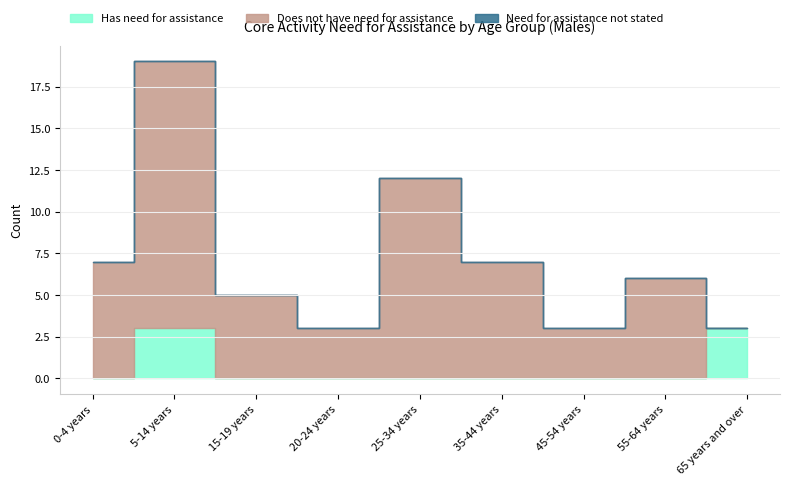

Count the number of data series in this chart.

3